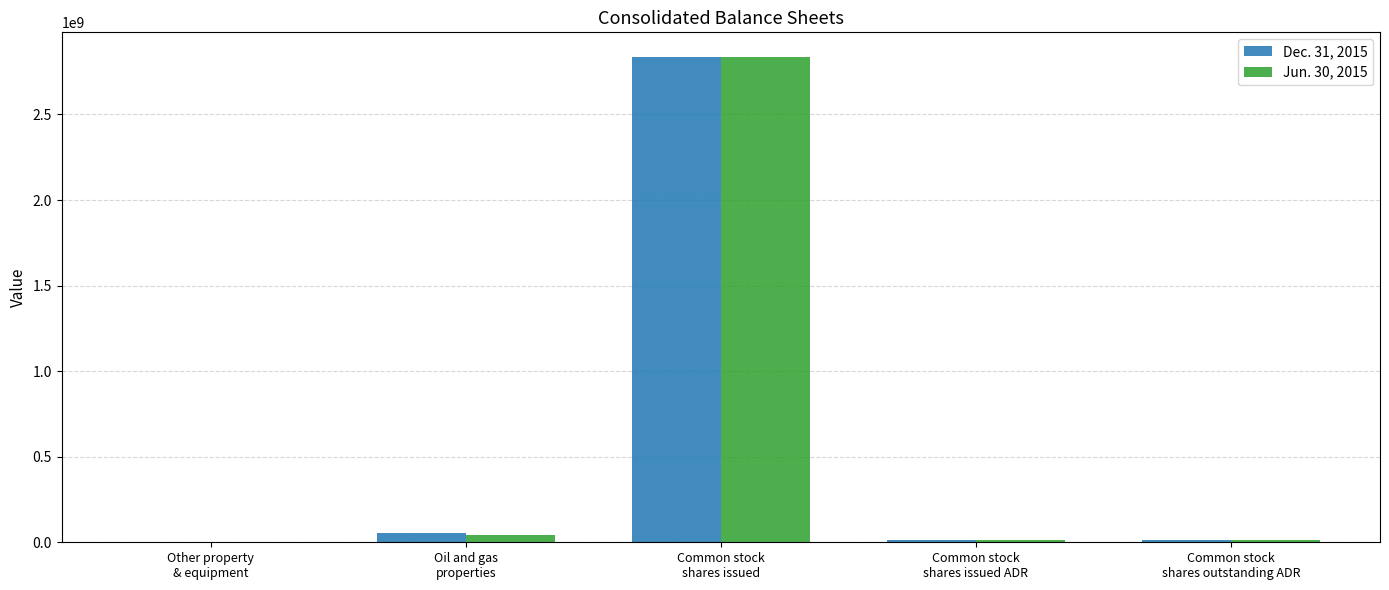

How many series are shown in this chart?

2